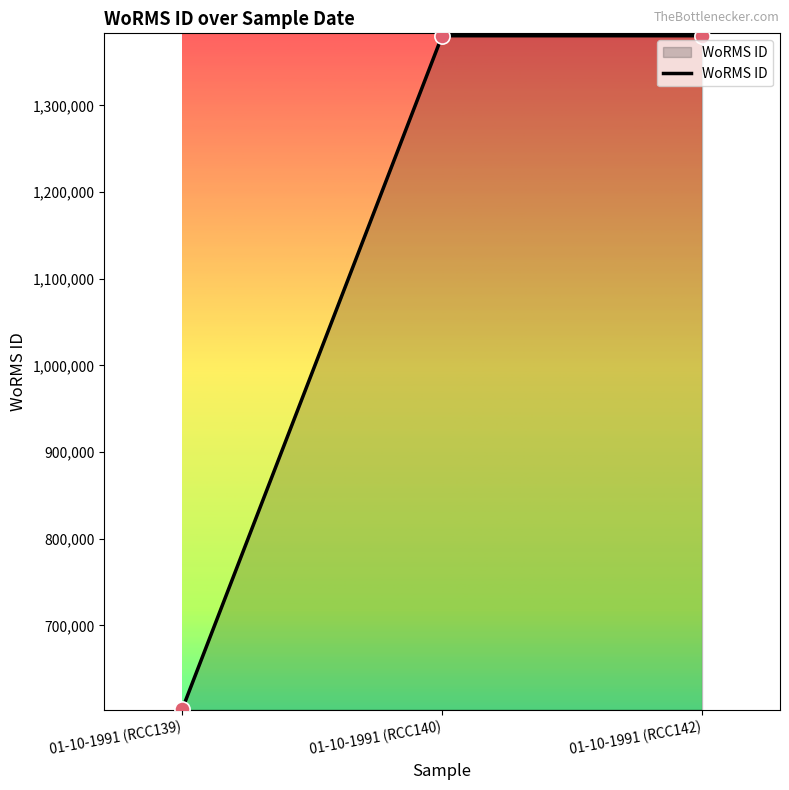

Which has a higher value, 01-10-1991 (RCC142) or 01-10-1991 (RCC139)?

01-10-1991 (RCC142)